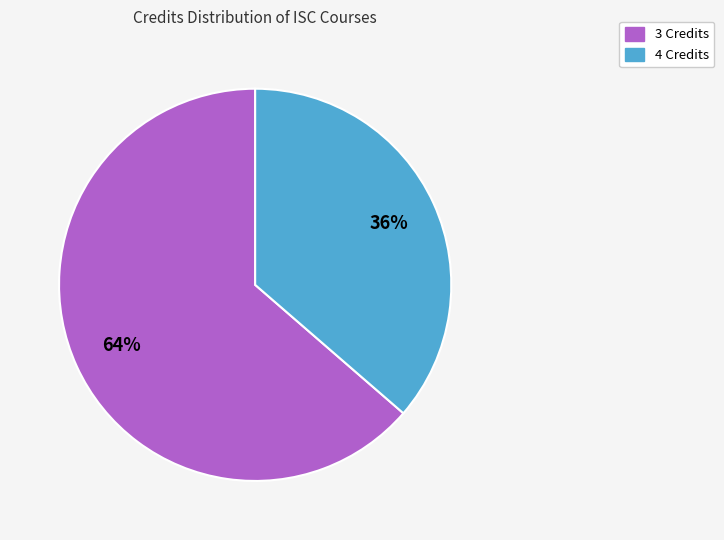

To the nearest percent, what is the average slice percentage?

50%